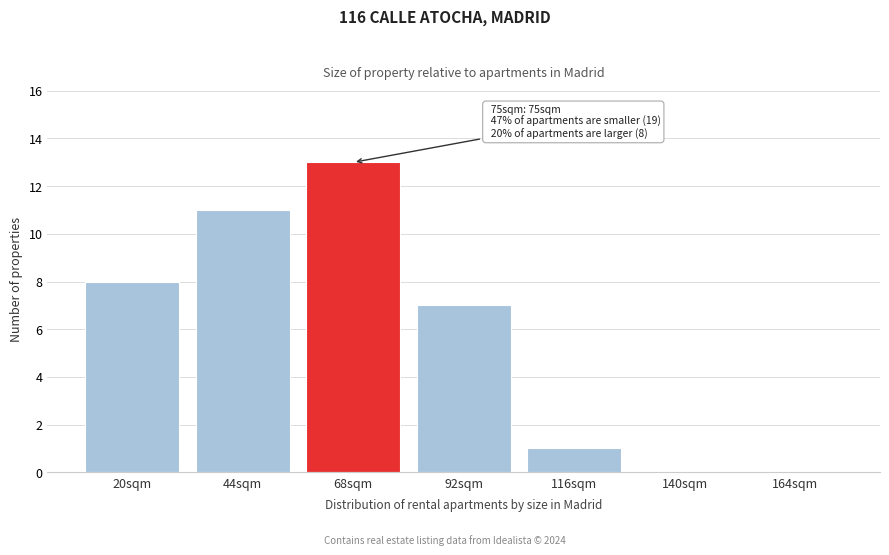

Reading left to right, extract all data points from this chart.

20sqm=8	44sqm=11	68sqm=13	92sqm=7	116sqm=1	140sqm=0	164sqm=0